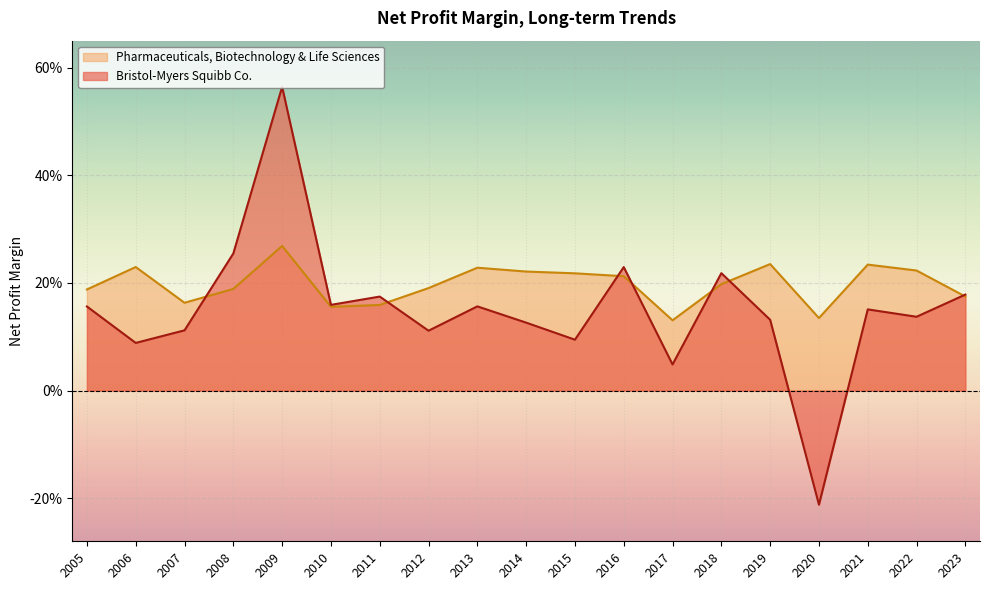

True or false: Bristol-Myers Squibb Co. has a value of 0.1 at 2014.

True